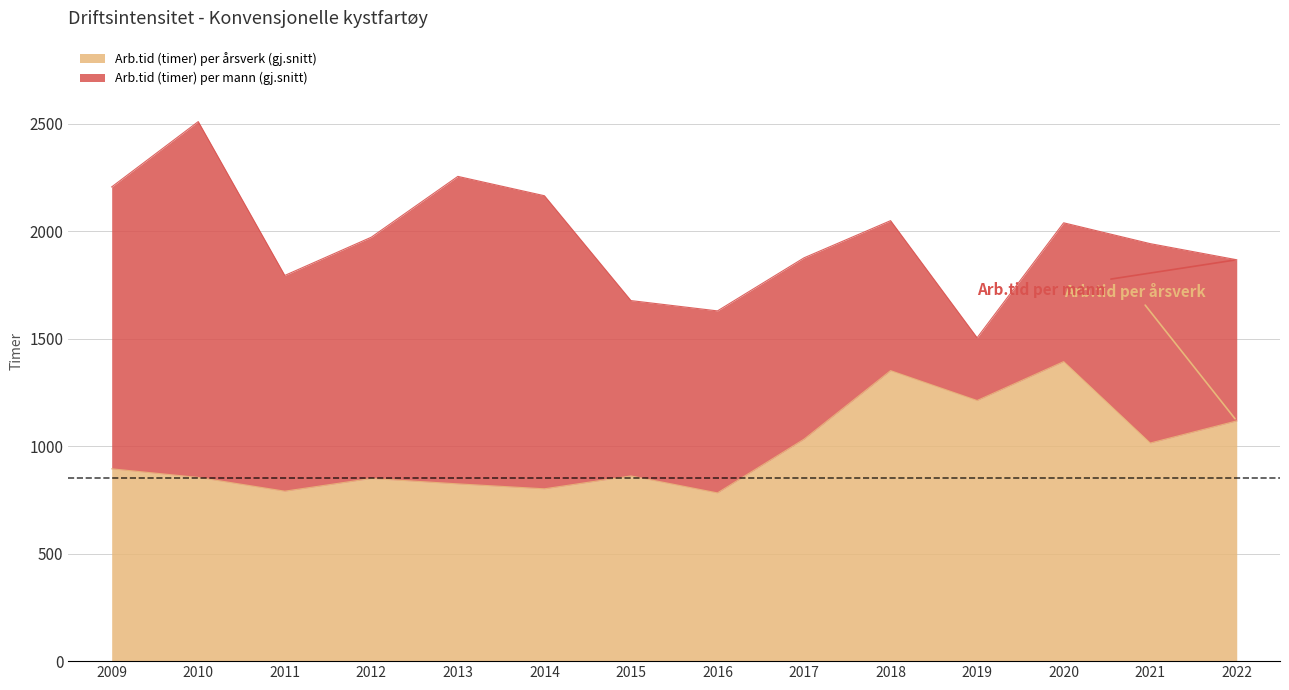

Reading right to left, transcribe all the data shown in this chart.

Arb.tid (timer) per mann (gj.snitt): 2022=1868.0	2021=1943.0	2020=2040.0	2019=1505.0	2018=2050.0	2017=1877.0	2016=1630.0	2015=1678.0	2014=2166.0	2013=2256.0	2012=1973.0	2011=1795.0	2010=2511.0	2009=2207.0
Arb.tid (timer) per årsverk (gj.snitt): 2022=1118.0	2021=1015.0	2020=1394.0	2019=1213.0	2018=1352.0	2017=1033.0	2016=783.0	2015=861.8	2014=802.0	2013=825.0	2012=850.0	2011=791.0	2010=855.0	2009=895.0